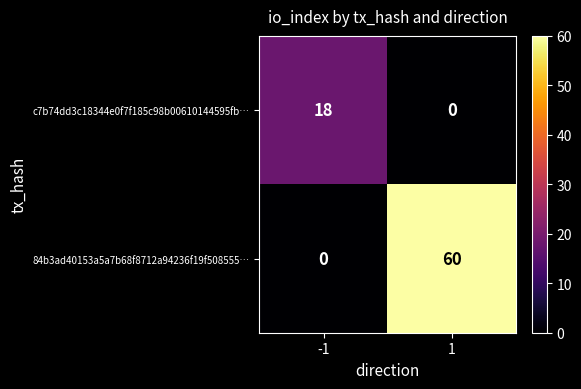

At how many categories does at least one series exceed 41?

1